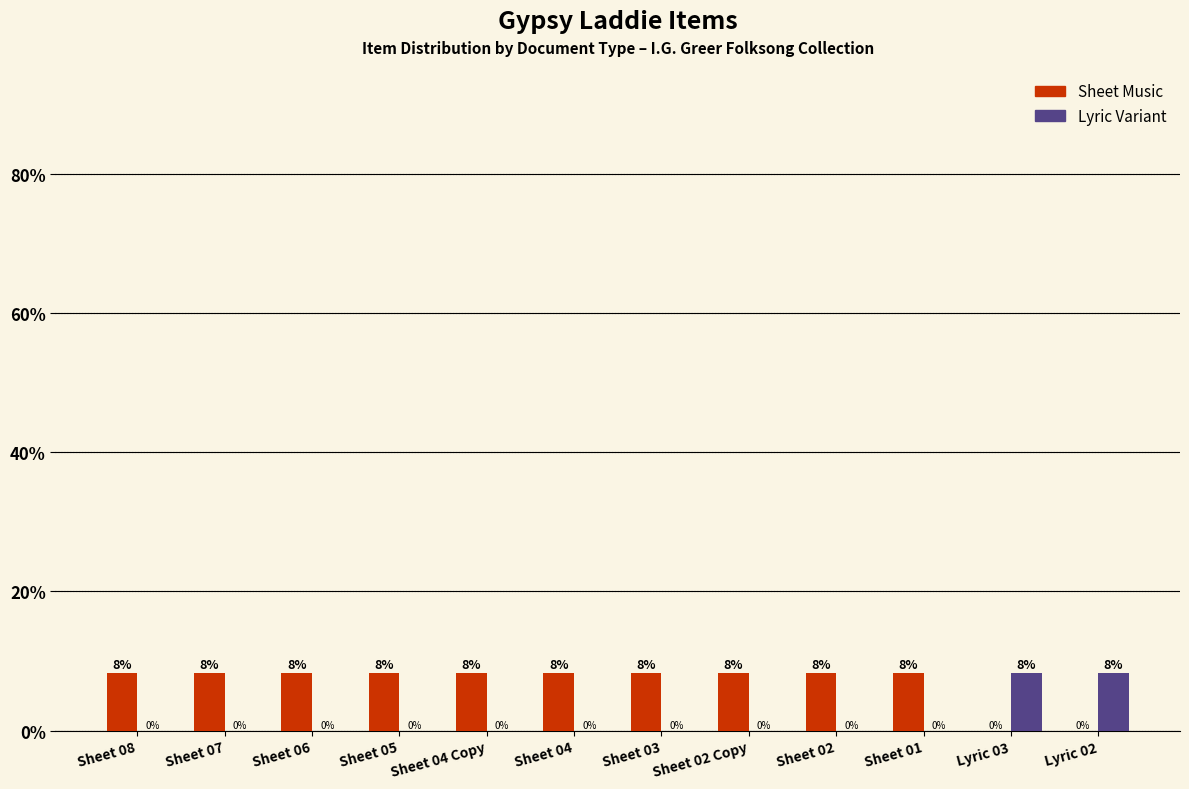

What is the total value across all series at Lyric 02?

8.3